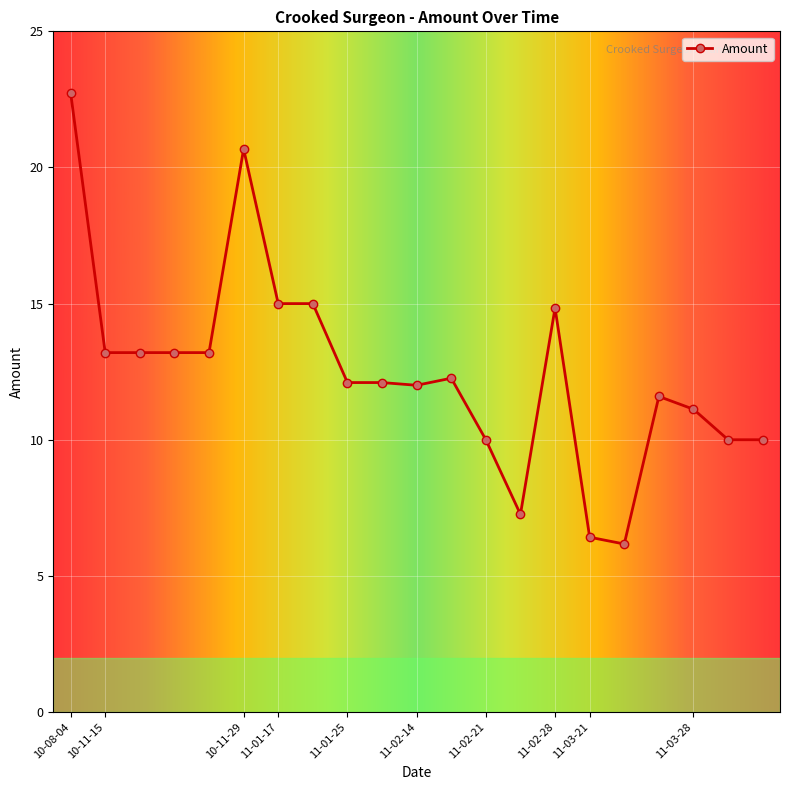

What is the value of the 6th point from the left?

20.7